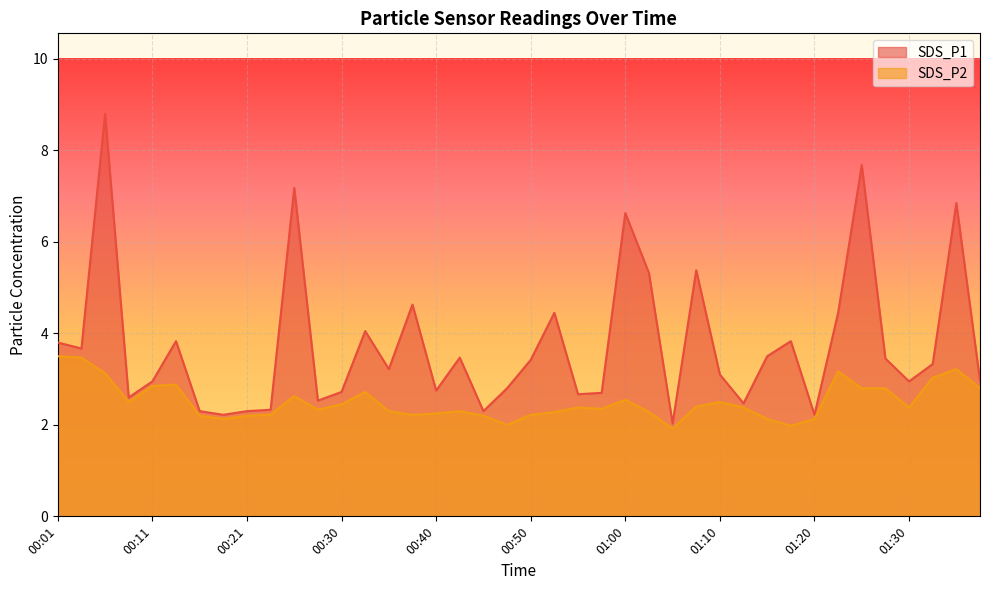

True or false: SDS_P1 and SDS_P2 cross at least once.

False